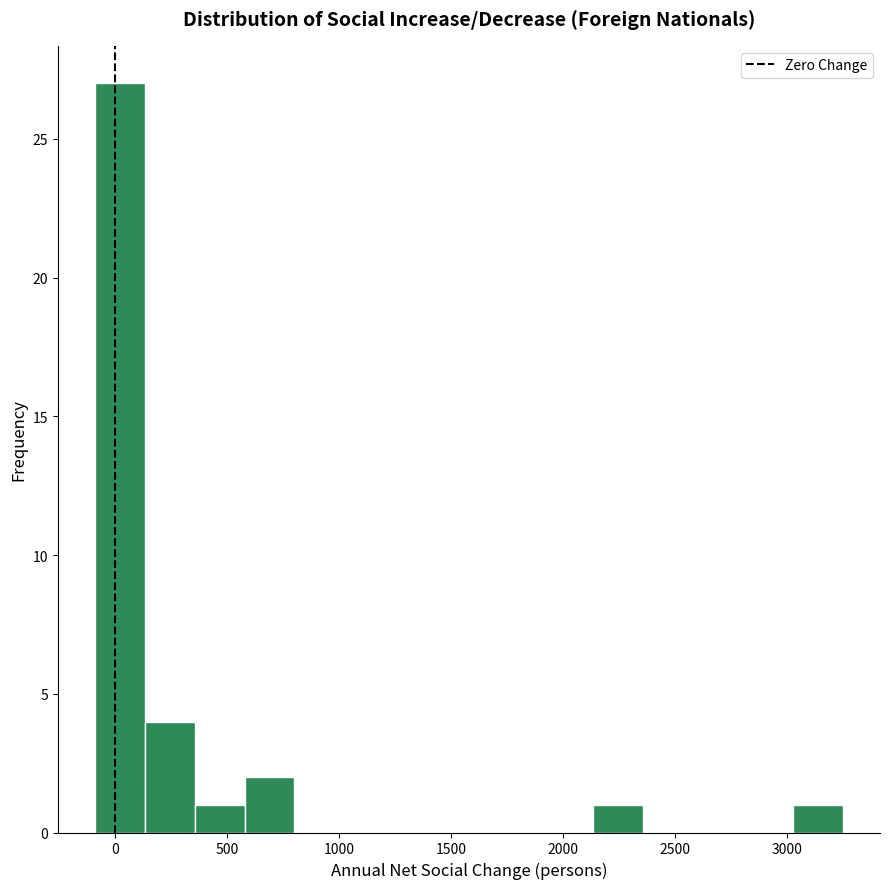

What is the height of the bar covering 150 to 350 on the x-axis? Neither the bar edges nor the heights are printed on the chart, so give them approximately, as read against the axes.

4